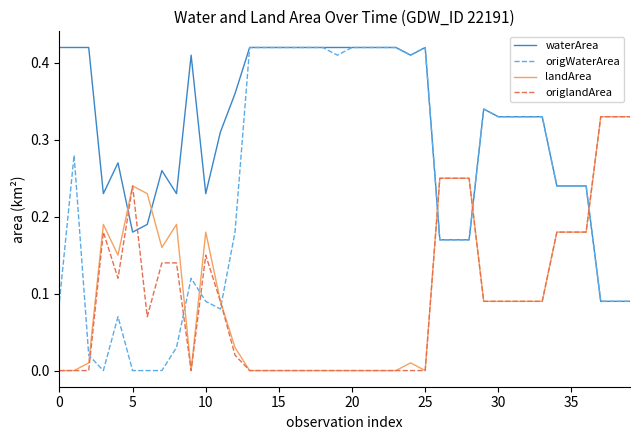

Which series has the largest total across all categories?

waterArea